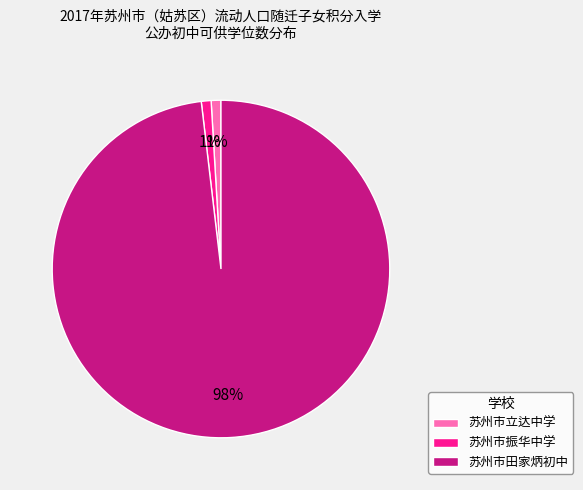

Count the number of slices in the pie.

3